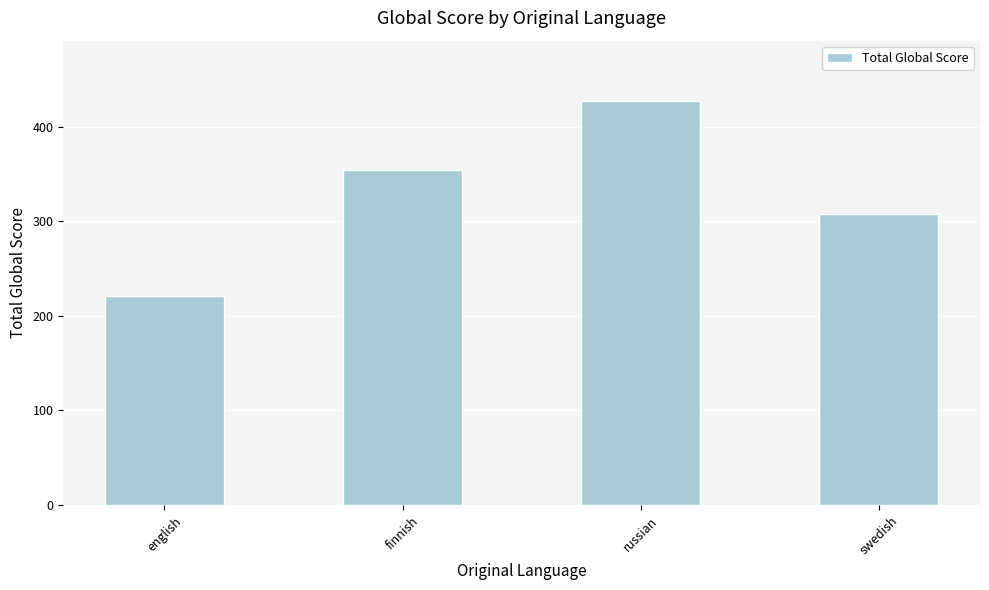

How many values are below 354?

2